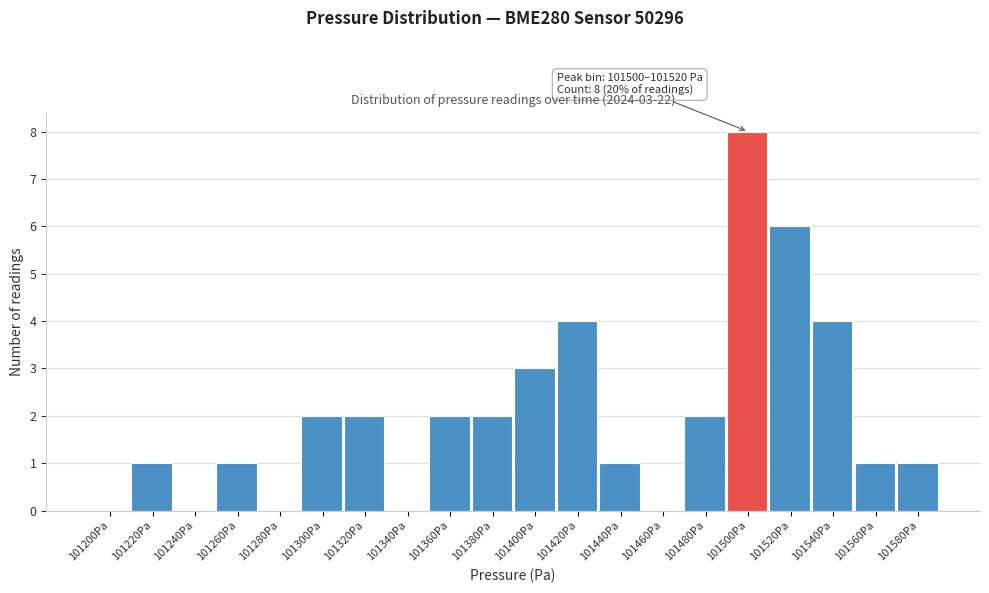

Reading left to right, extract all data points from this chart.

101200Pa=0	101220Pa=1	101240Pa=0	101260Pa=1	101280Pa=0	101300Pa=2	101320Pa=2	101340Pa=0	101360Pa=2	101380Pa=2	101400Pa=3	101420Pa=4	101440Pa=1	101460Pa=0	101480Pa=2	101500Pa=8	101520Pa=6	101540Pa=4	101560Pa=1	101580Pa=1